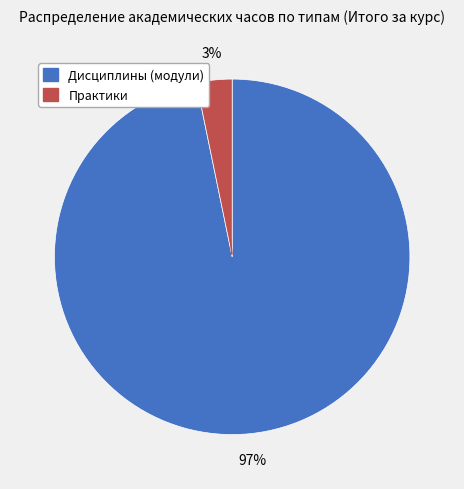

To the nearest percent, what is the difference between the Практики and Дисциплины (модули) slice percentages?

94%